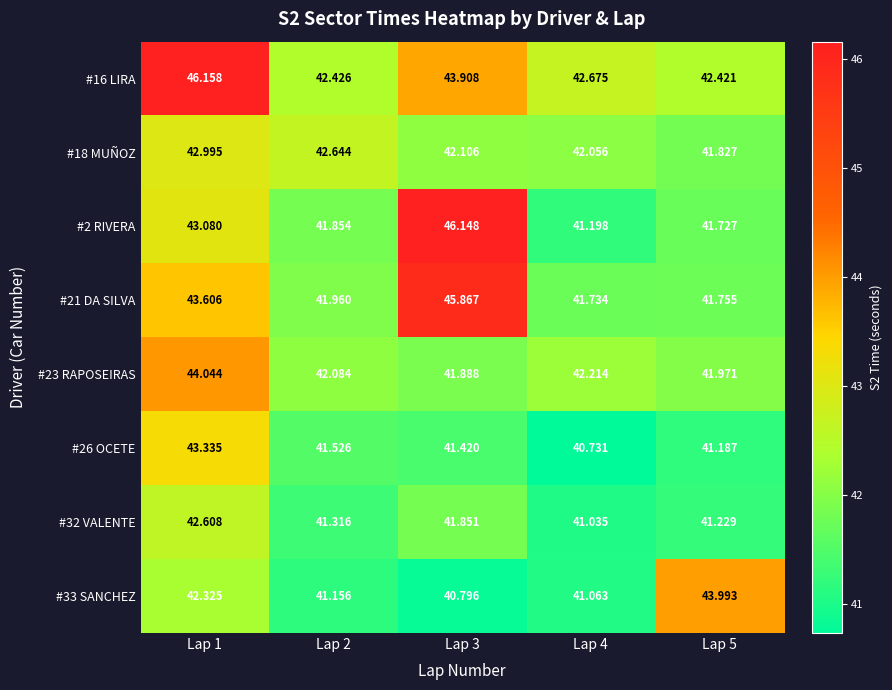

Is the value of #16 LIRA at Lap 1 greater than the value of #26 OCETE at Lap 3?

Yes